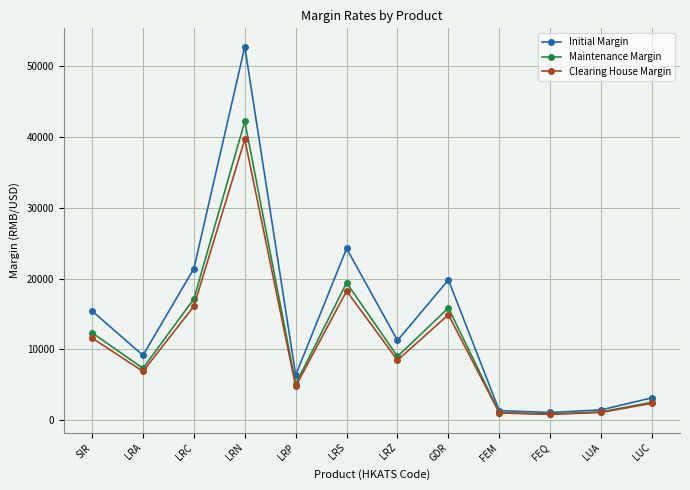

Which series has the largest total across all categories?

Initial Margin